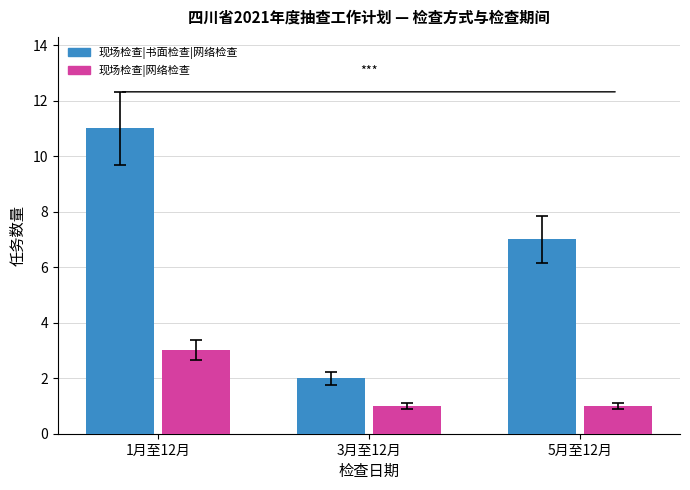

How many groups of bars are there?

3